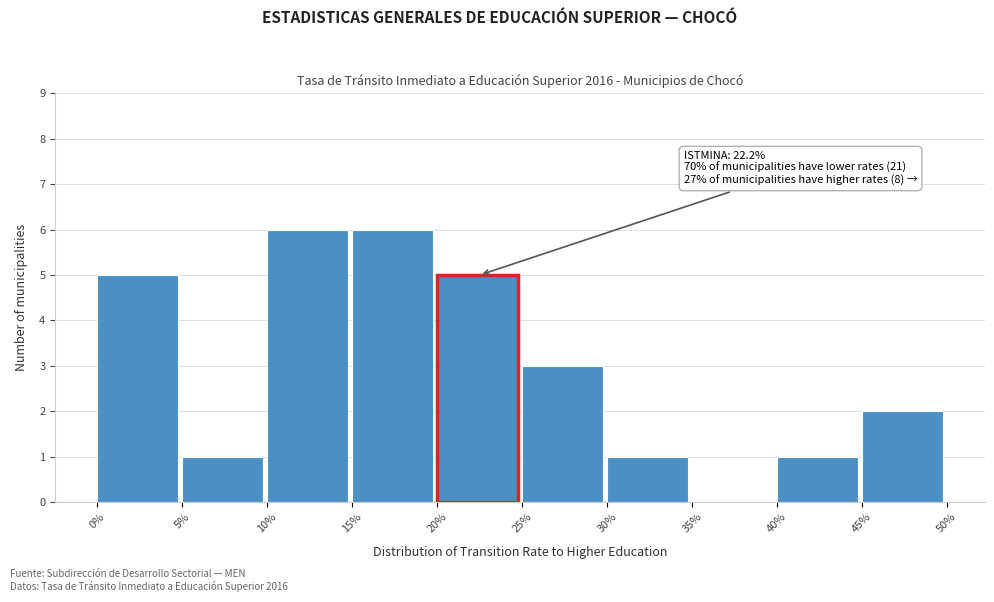

Reading left to right, what are all the values shown in this chart?

0%=5	5%=1	10%=6	15%=6	20%=5	25%=3	30%=1	35%=0	40%=1	45%=2